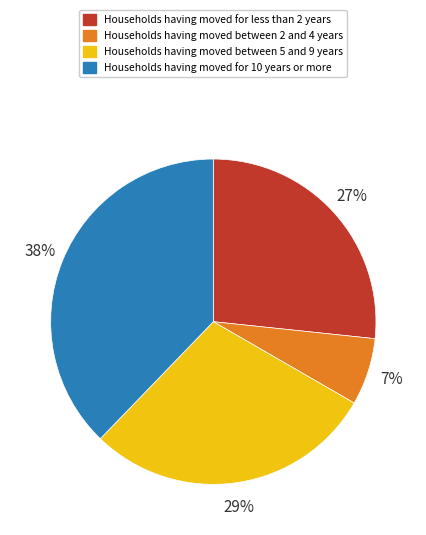

What is the smallest slice in the pie chart?

Households having moved between 2 and 4 years